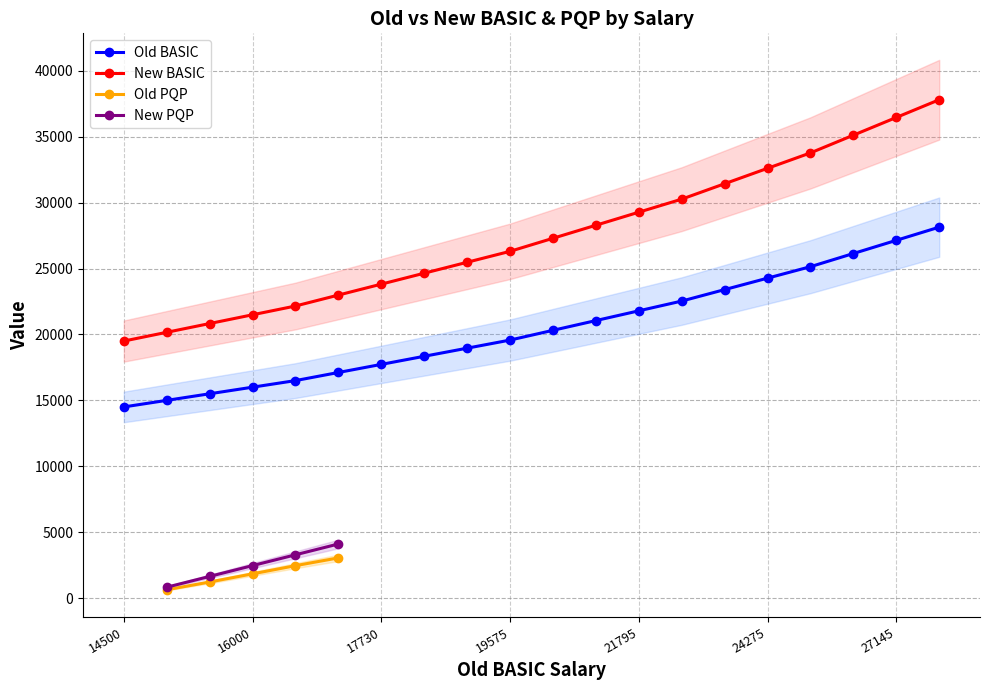

The Old BASIC series shows 21795 at 21795. True or false?

True